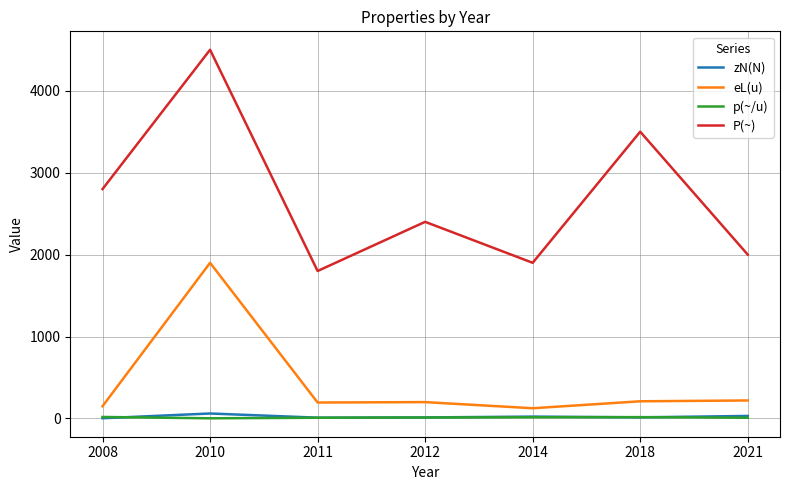

Read the P(~) value at 2021.

2000.0